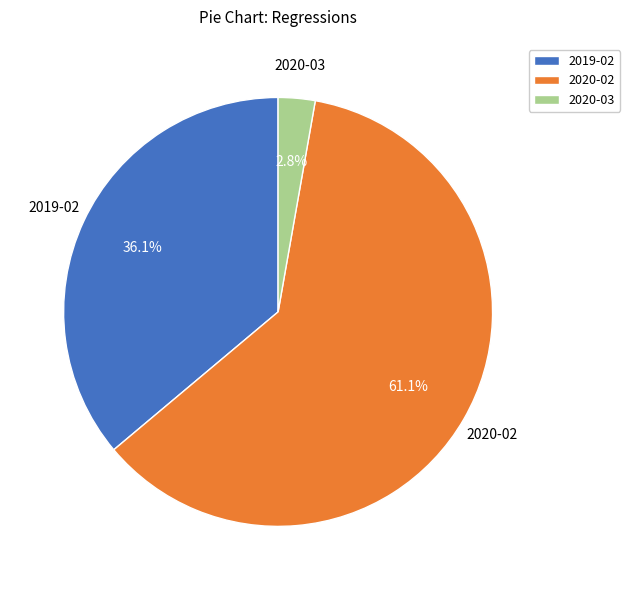

To the nearest percent, what is the difference between the 2020-03 and 2019-02 slice percentages?

33%